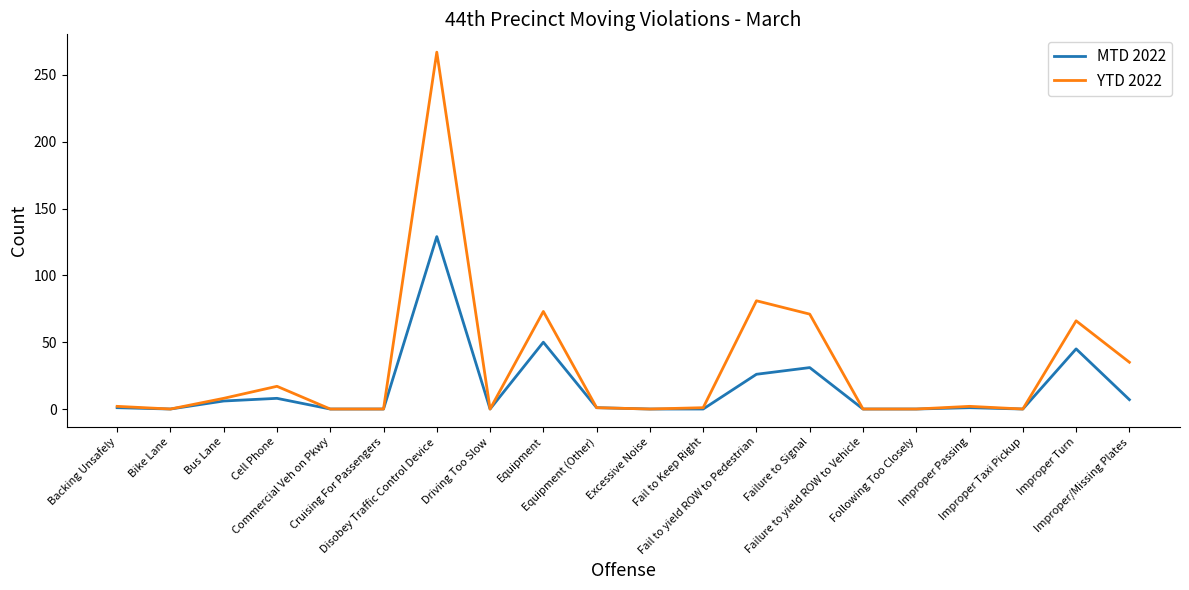

Which series has the largest total across all categories?

YTD 2022